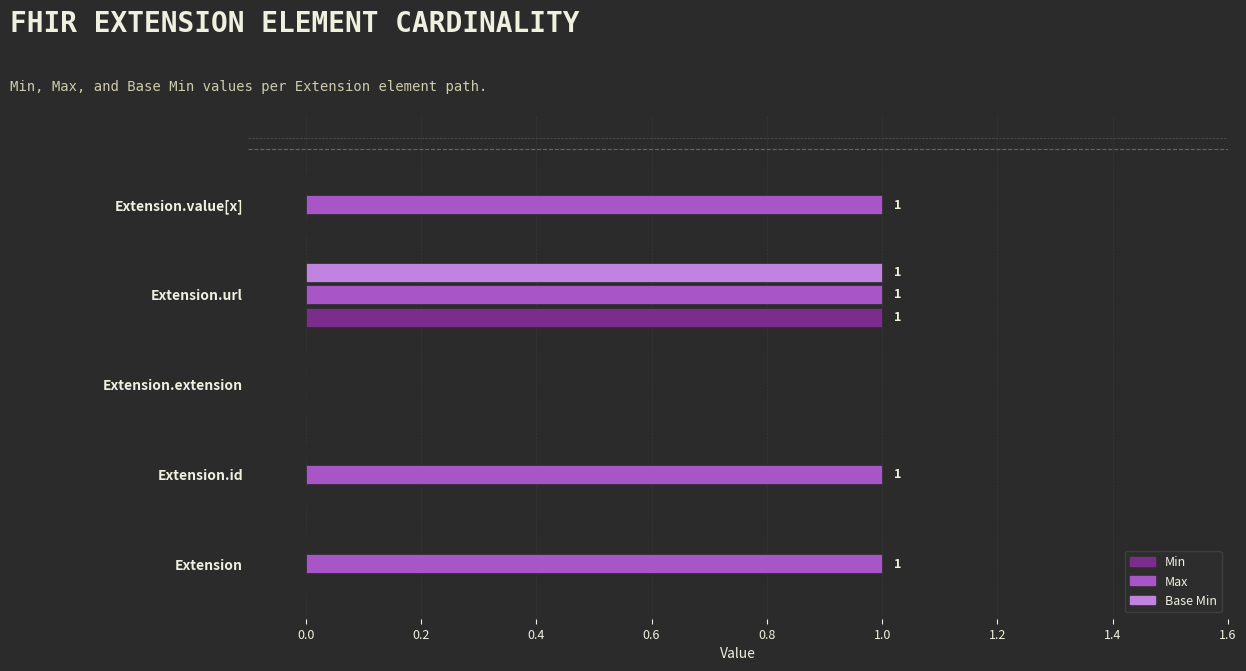

Is the value of Max at Extension.url greater than the value of Min at Extension.value[x]?

Yes